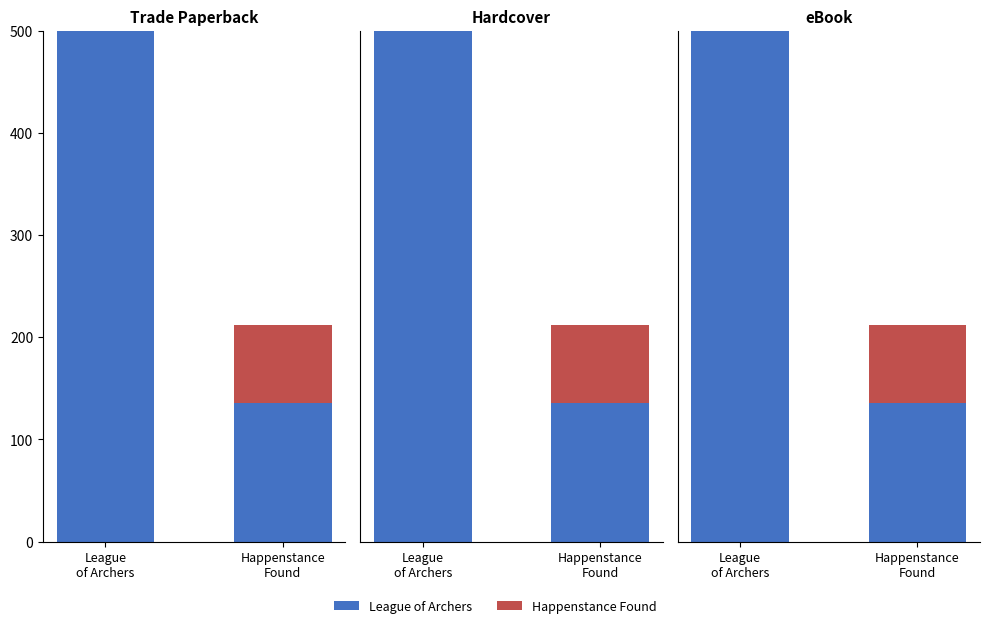

Count the number of data series in this chart.

2